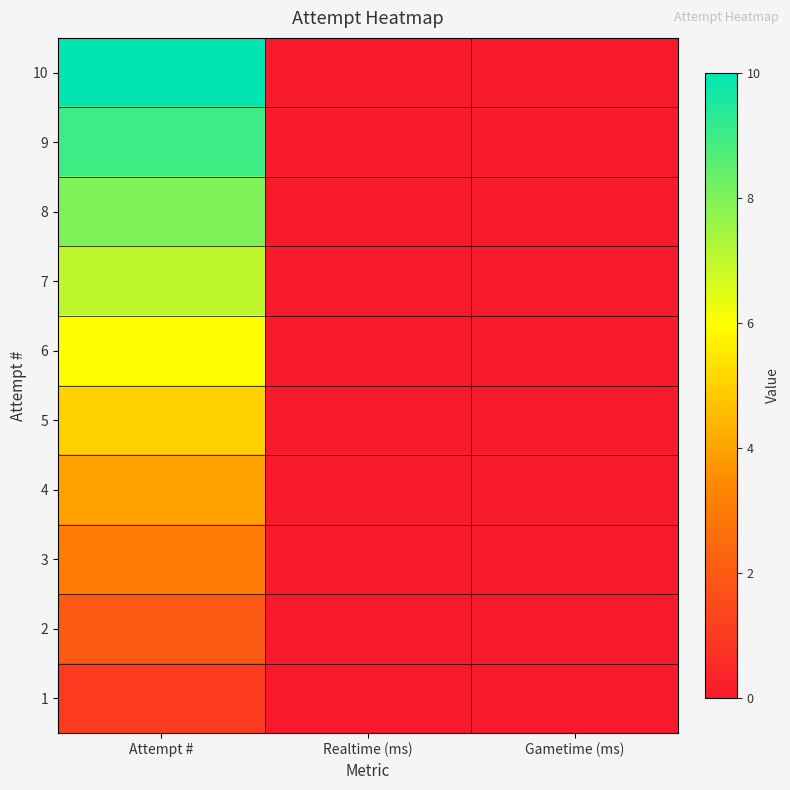

What is the total value across all series at Attempt #?

55